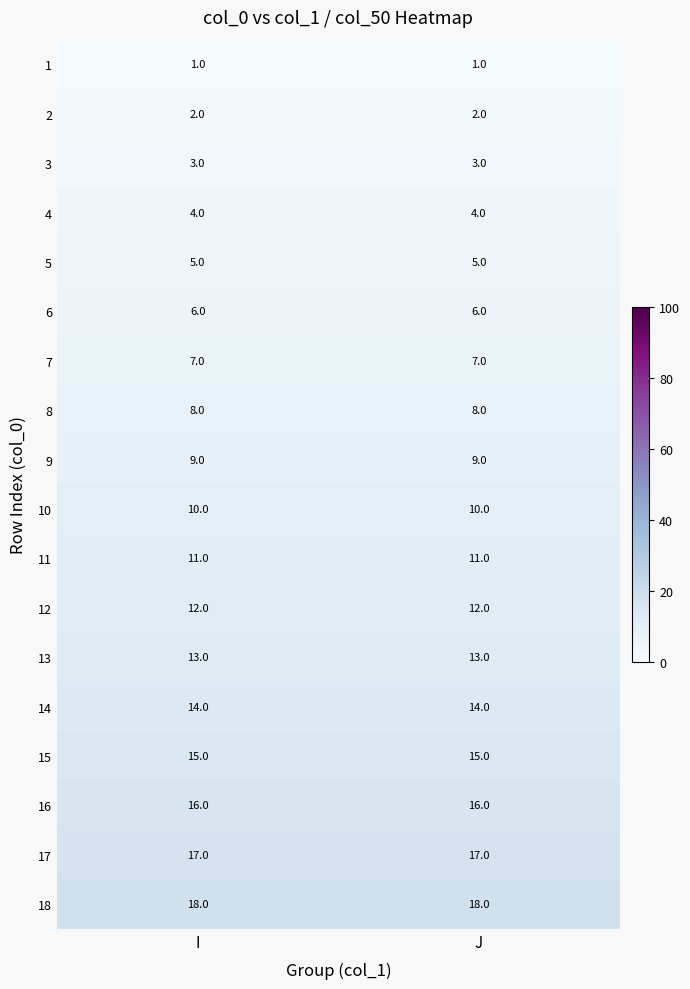

What is the maximum value for 11?

11